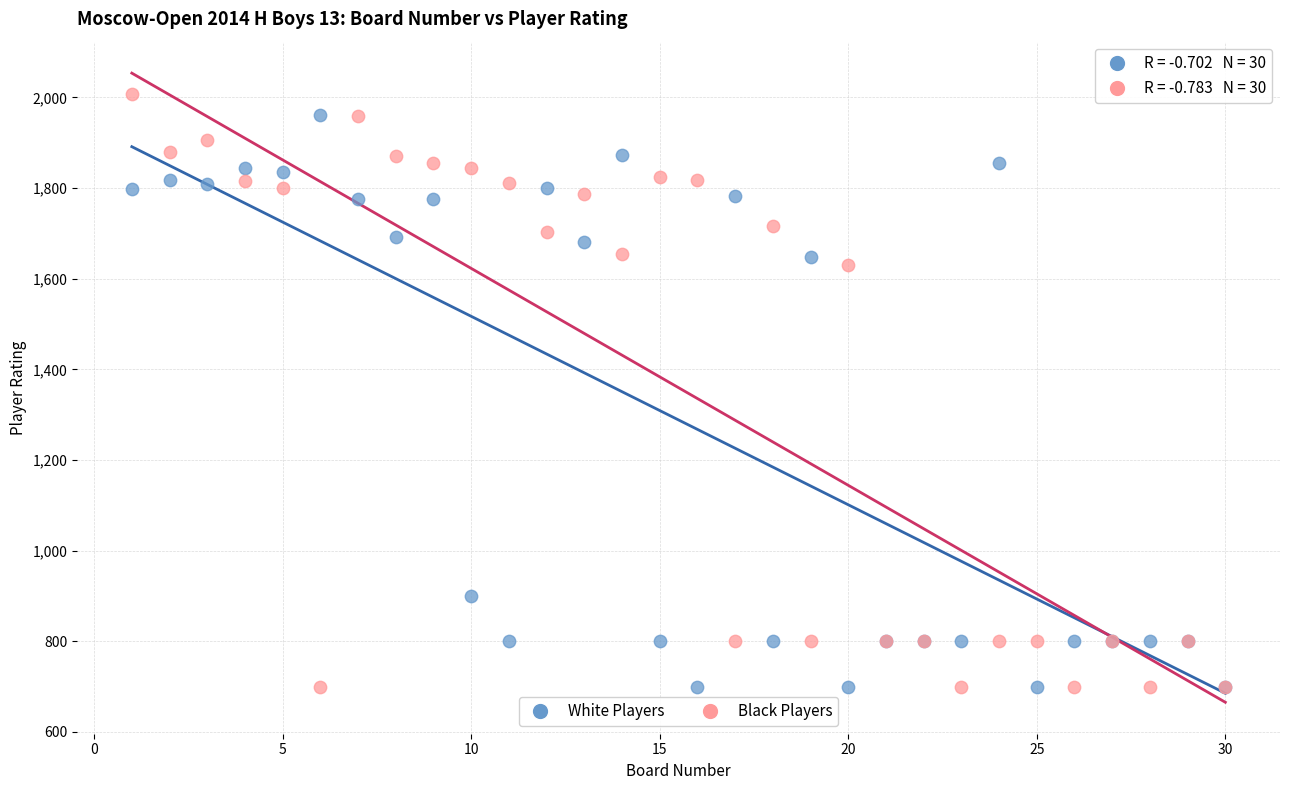

What is the X range (max minus min) for the scatter plot?

29